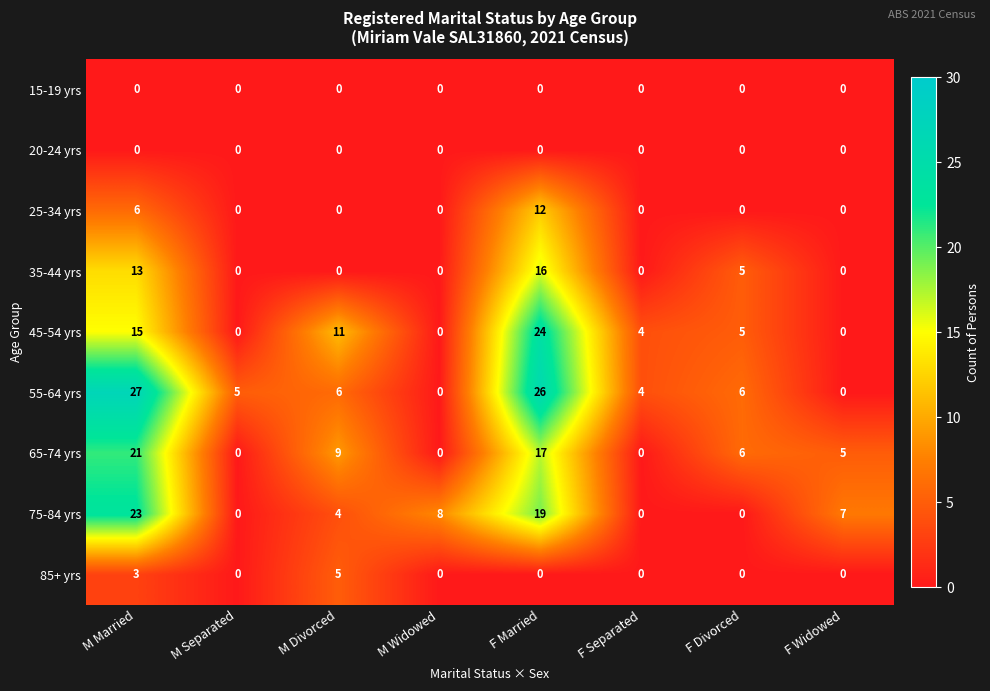

Between M Divorced and M Widowed, which series saw the biggest shift?

45-54 yrs